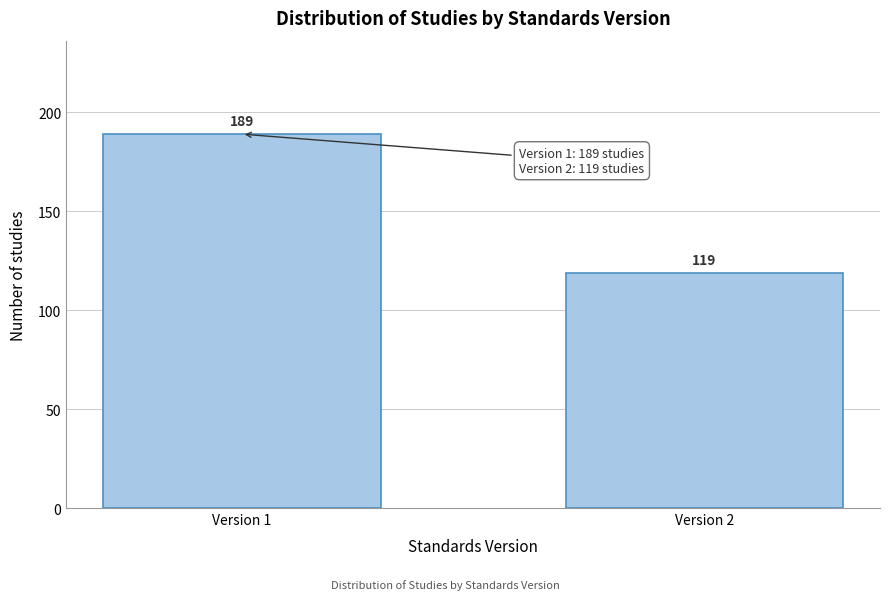

Reading left to right, what are all the values shown in this chart?

189	119